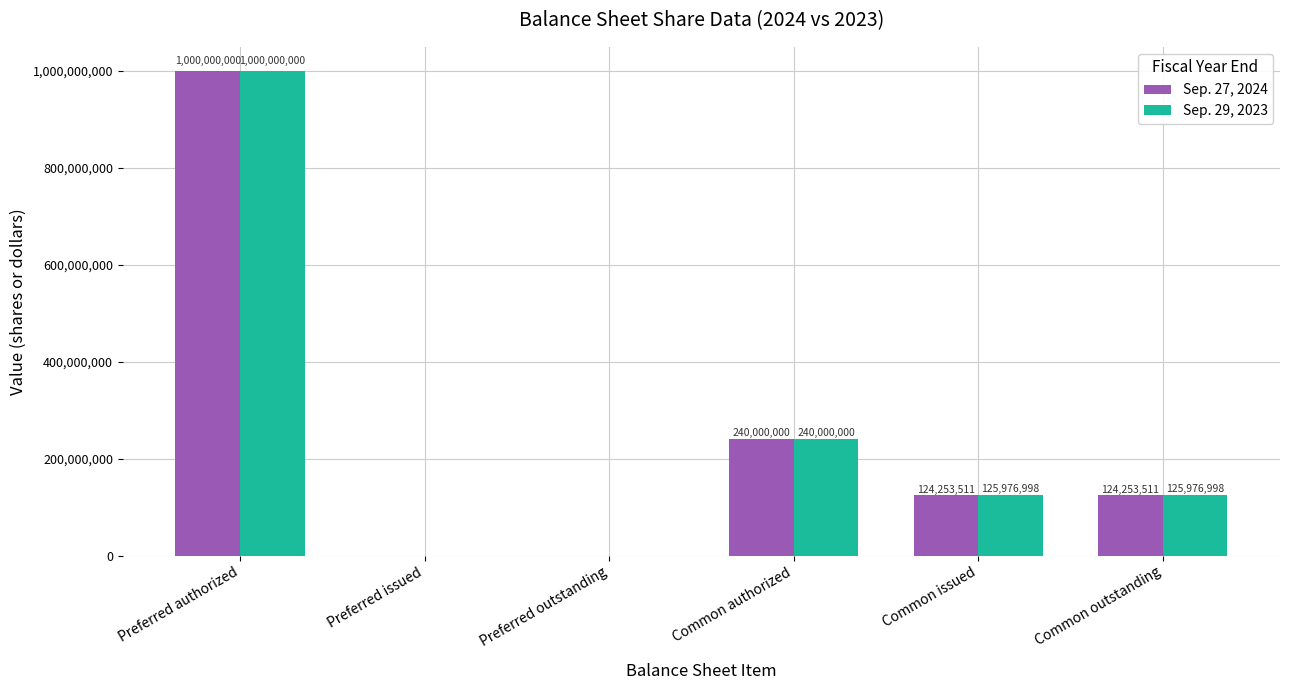

What are all the series names shown in the legend?

Sep. 27, 2024, Sep. 29, 2023